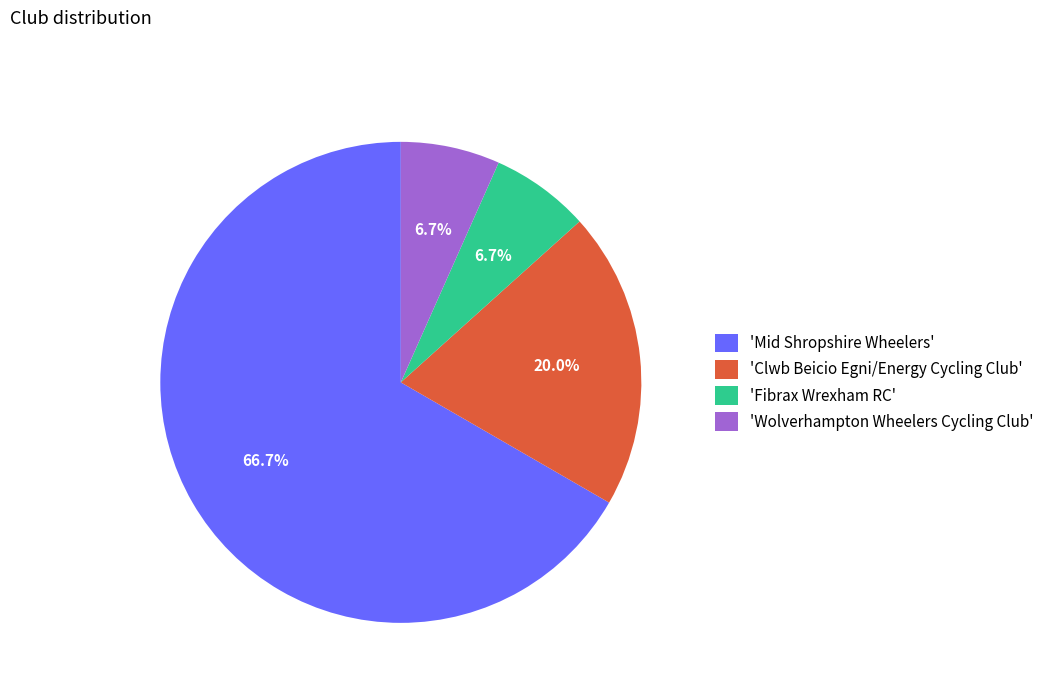

Is there any slice that represents more than half of the pie?

Yes